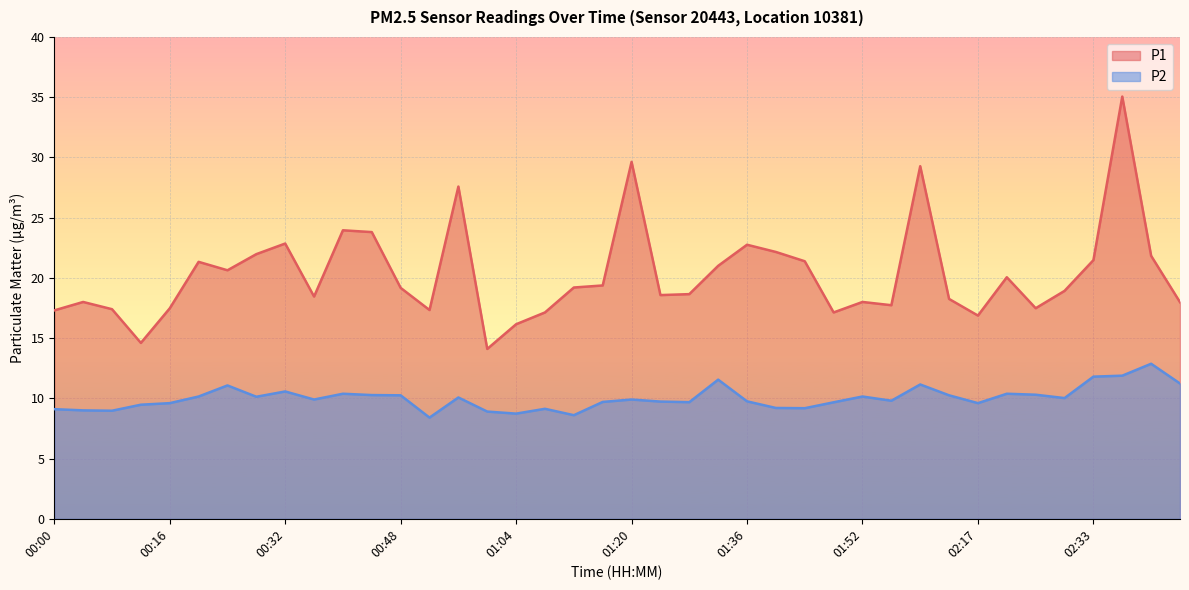

Which series has the largest total across all categories?

P1